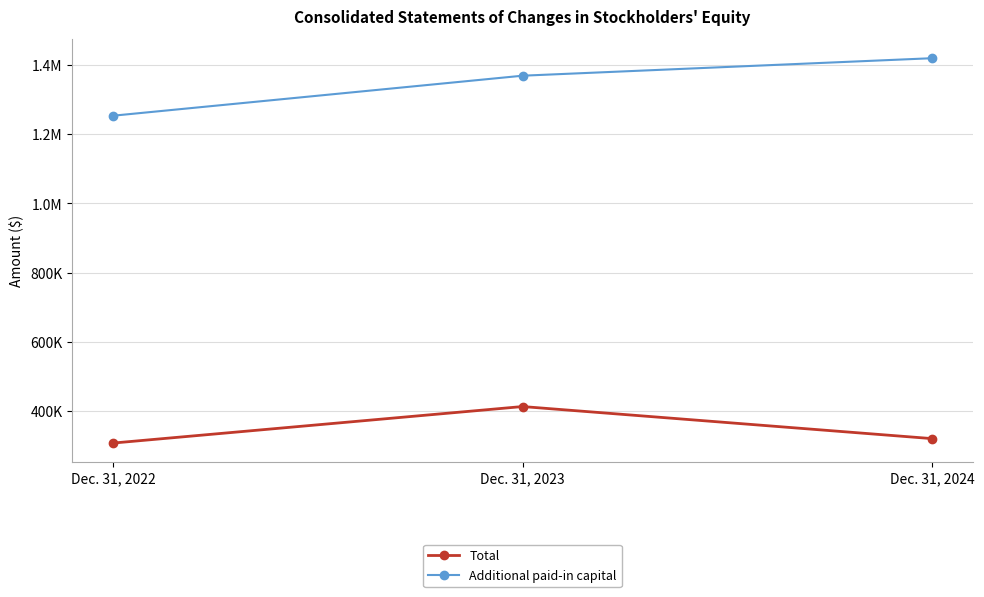

True or false: Additional paid-in capital has a value of 1253613 at Dec. 31, 2022.

True